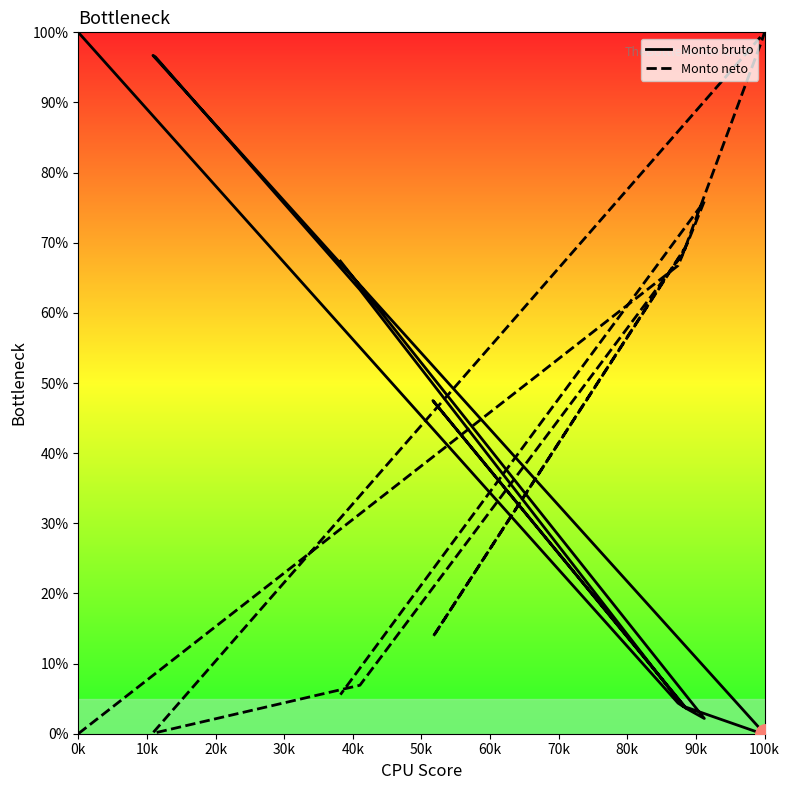

Count the number of data series in this chart.

2